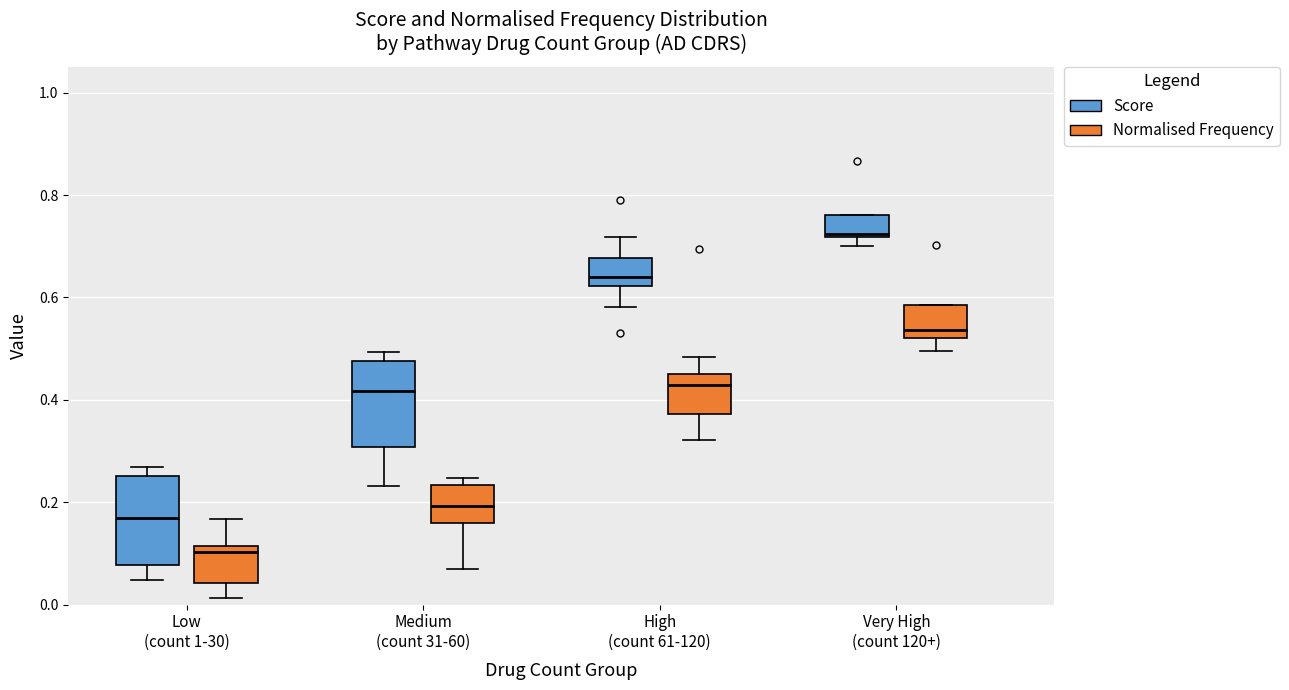

Reading left to right, read every box against the y-axis: the position of its median line, the range the box covers, and the ends of its whiskers. The values are not printed on the chart, so give them approximately, as read against the axis.

Low (count 1-30) (Score): median 0.16, box 0.08 to 0.26, whiskers 0.04 to 0.26 (just above the box's upper edge)
Low (count 1-30) (Normalised Frequency): median 0.10, box 0.04 to 0.12, whiskers 0.02 to 0.16
Medium (count 31-60) (Score): median 0.42, box 0.30 to 0.48, whiskers 0.24 to 0.50
Medium (count 31-60) (Normalised Frequency): median 0.20, box 0.16 to 0.24, whiskers 0.06 to 0.24 (just above the box's upper edge)
High (count 61-120) (Score): median 0.64, box 0.62 to 0.68, whiskers 0.58 to 0.72
High (count 61-120) (Normalised Frequency): median 0.42, box 0.38 to 0.46, whiskers 0.32 to 0.48
Very High (count 120+) (Score): median 0.72 (just above the box's lower edge), box 0.72 to 0.76, whiskers 0.70 to 0.76
Very High (count 120+) (Normalised Frequency): median 0.54, box 0.52 to 0.58, whiskers 0.50 to 0.58